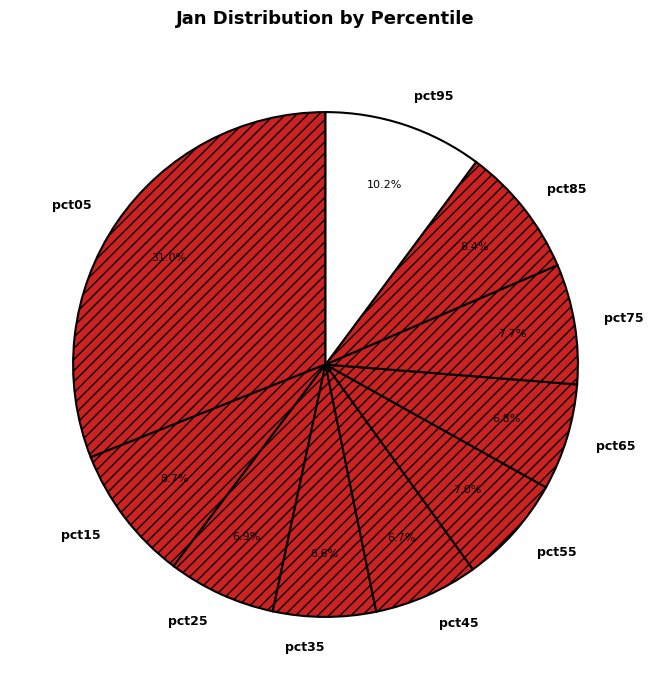

Which category has the biggest portion of the pie?

pct05